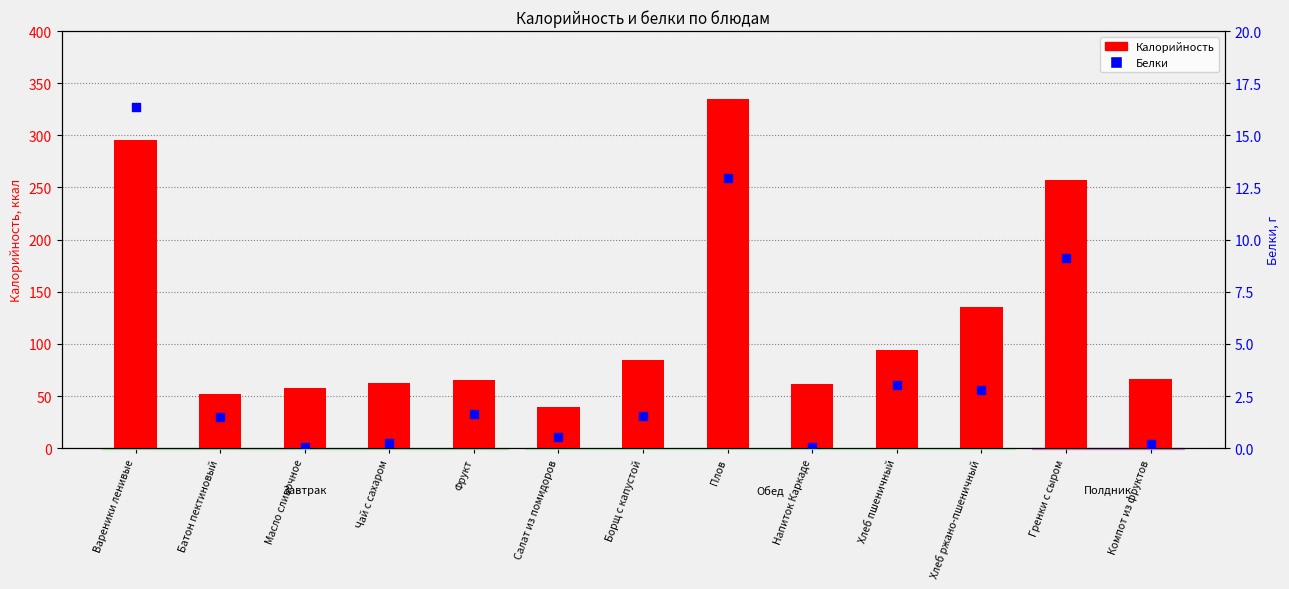

What are all the series names shown in the legend?

Калорийность, Белки